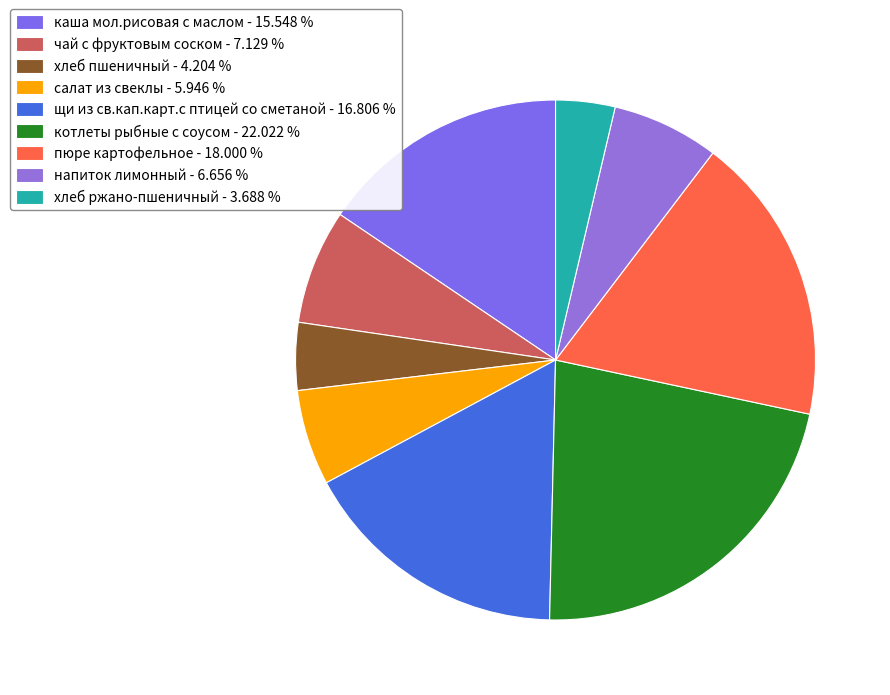

How many slices are in this pie chart?

9